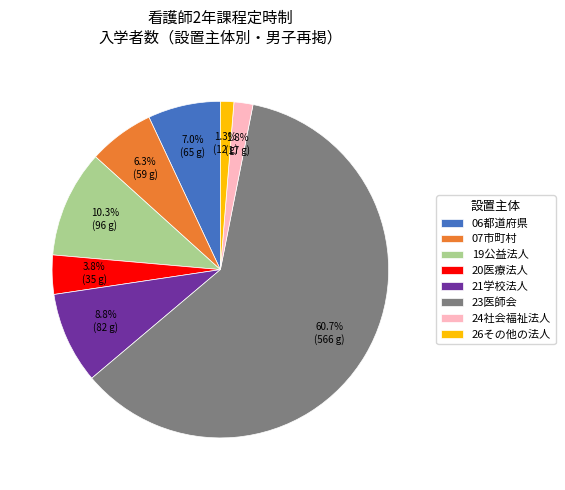

What is the smallest slice in the pie chart?

26その他の法人